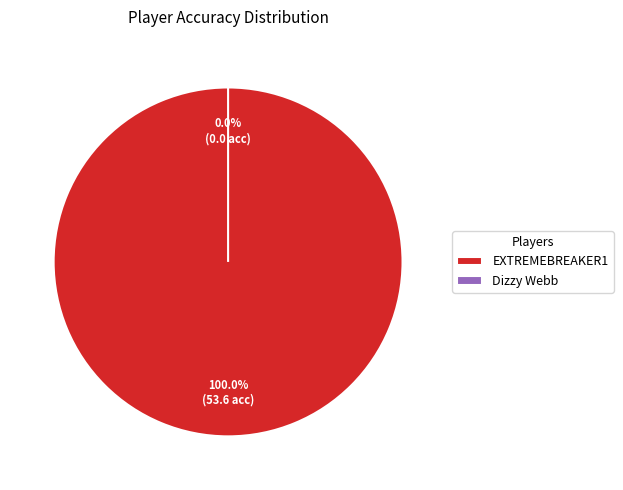

Is there any slice that represents more than half of the pie?

Yes